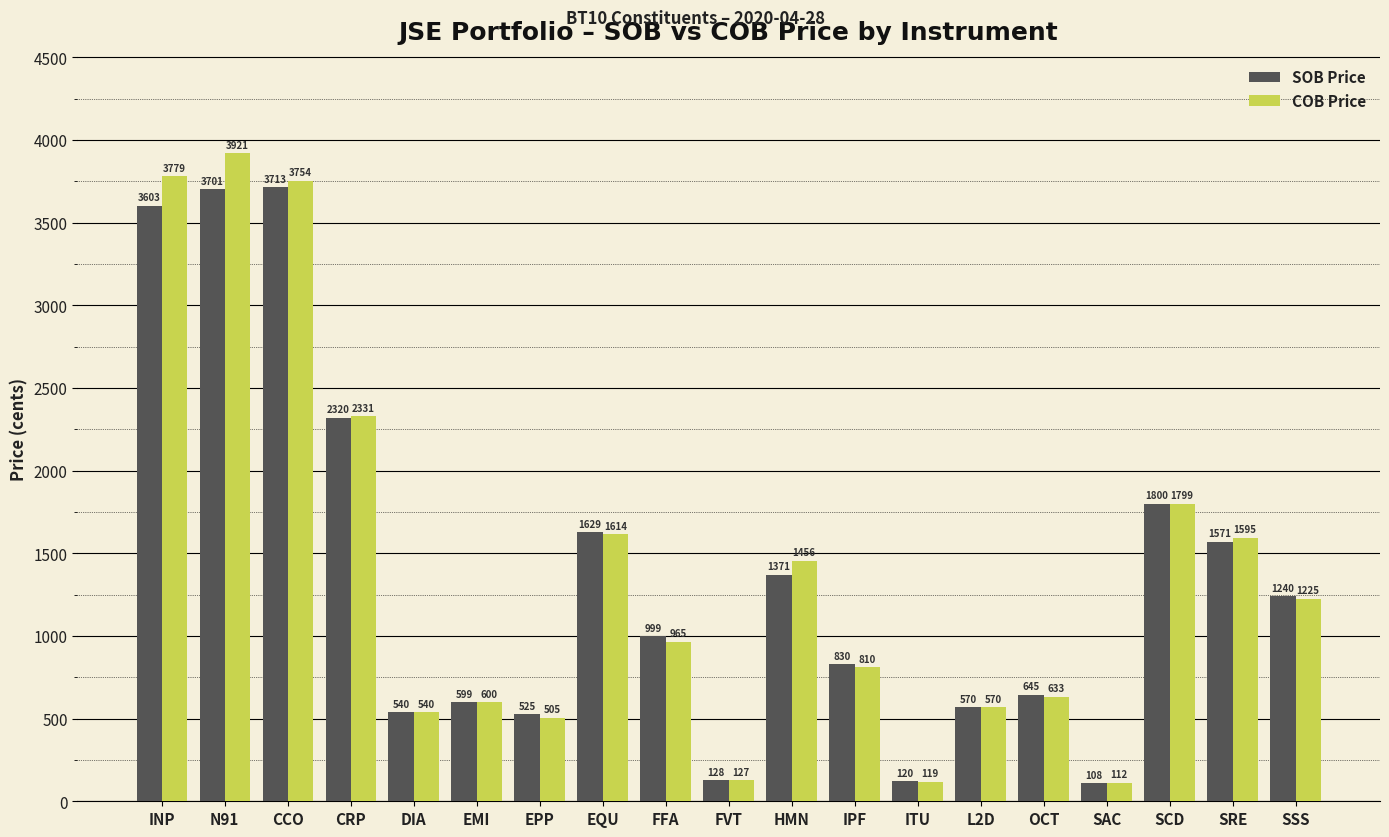

List the series in order of their peak value, highest first.

COB Price, SOB Price